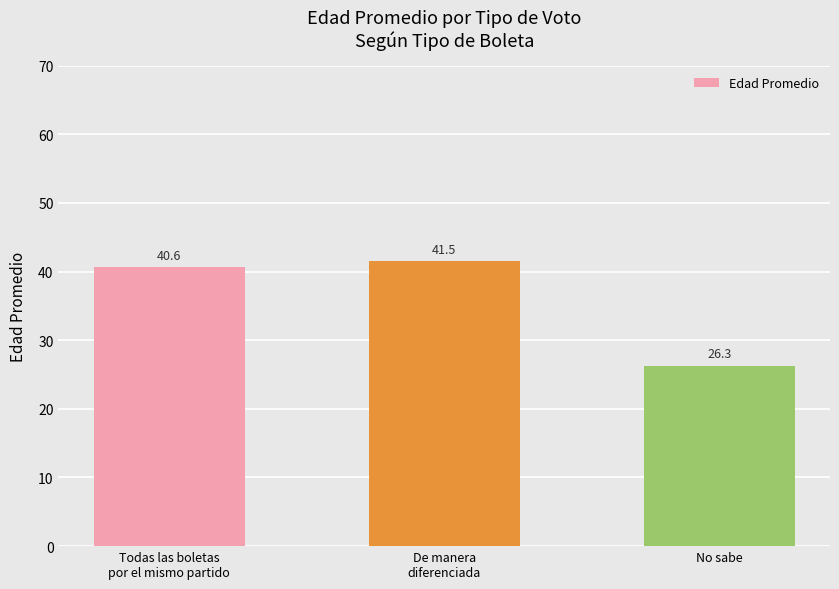

How many values are below 40?

1